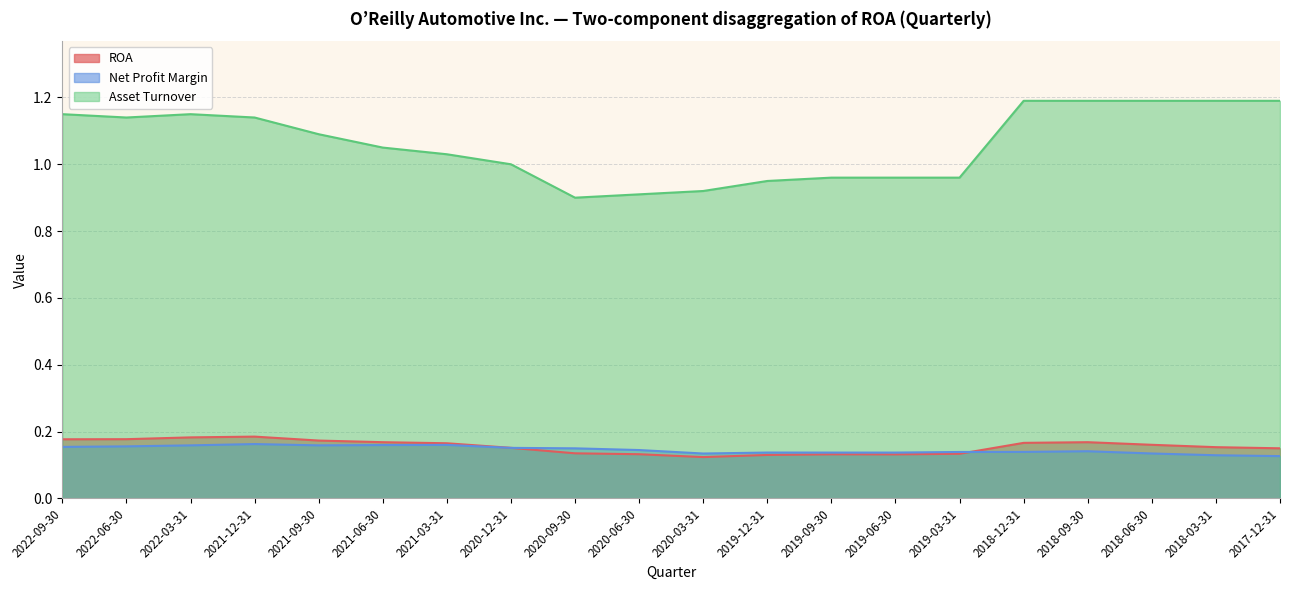

At which label is ROA closest to 0?

2020-03-31